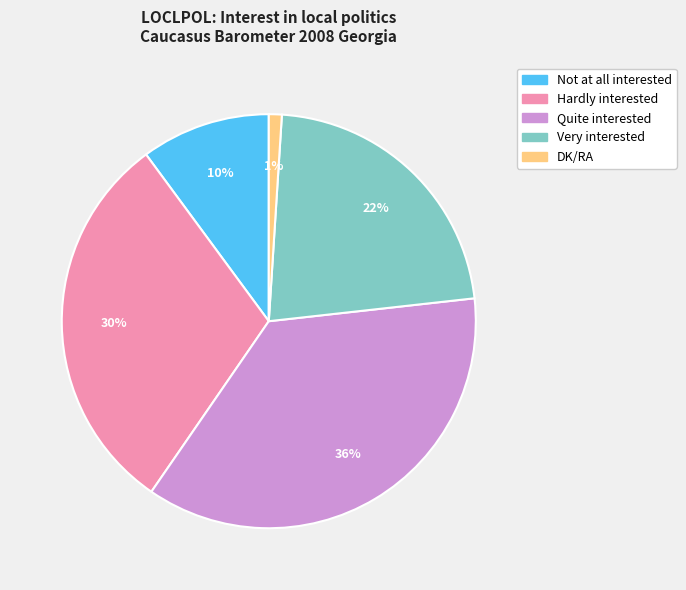

To the nearest percent, what portion does Quite interested represent?

36%